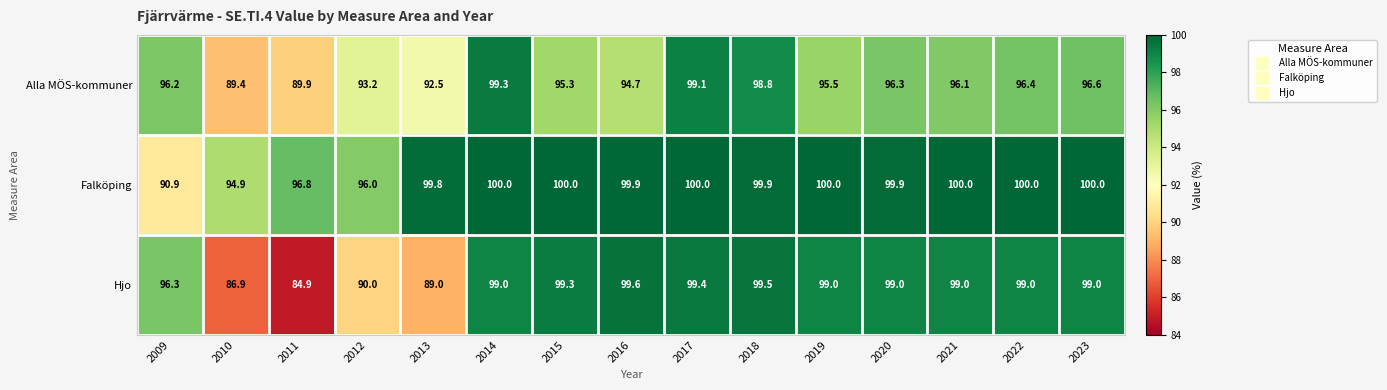

At which label is Falköping closest to 95?

2010